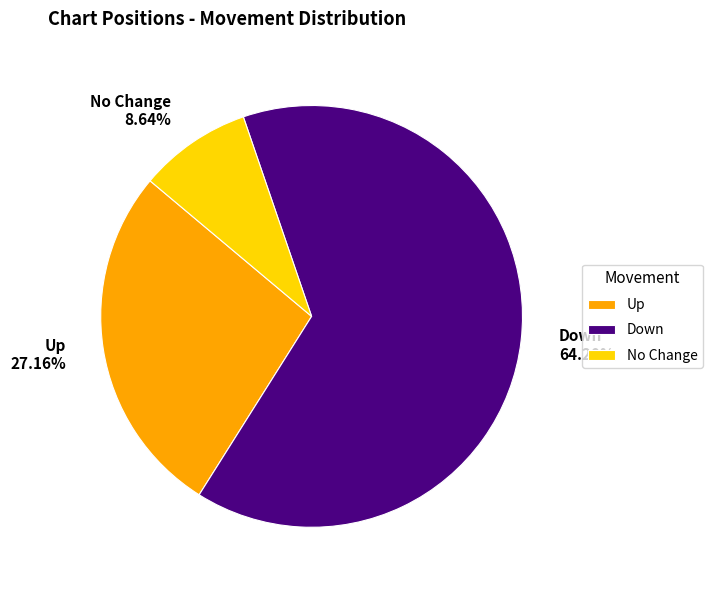

Is there any slice that represents more than half of the pie?

Yes